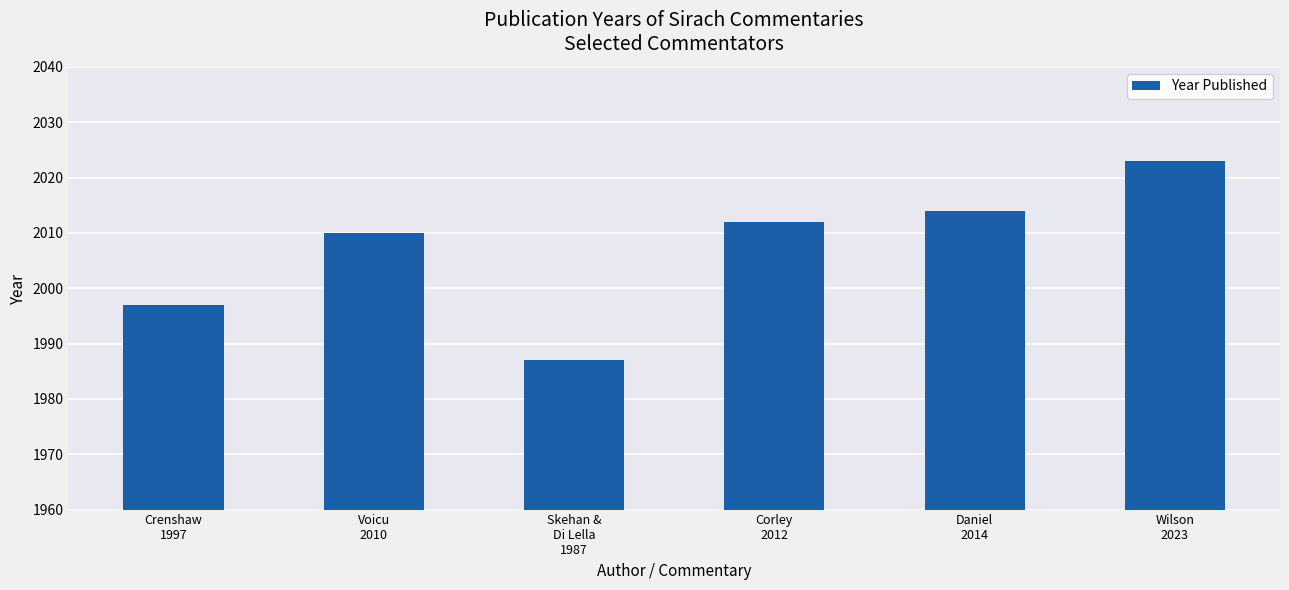

What is the value of the 5th bar from the left?

2014